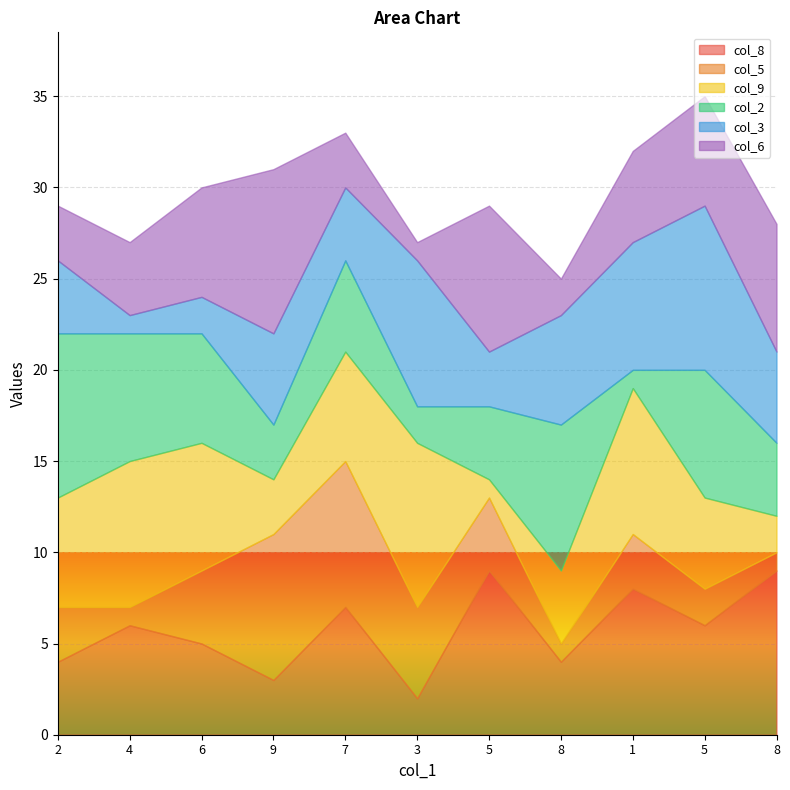

After their last crossing, which series has the higher values: col_2 or col_8?

col_8